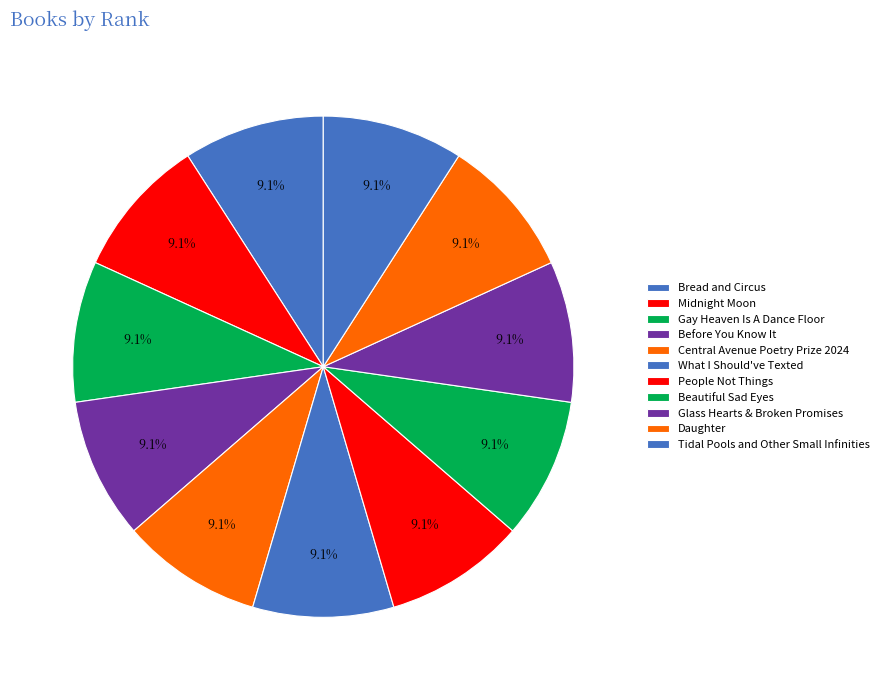

How many slices are in this pie chart?

11